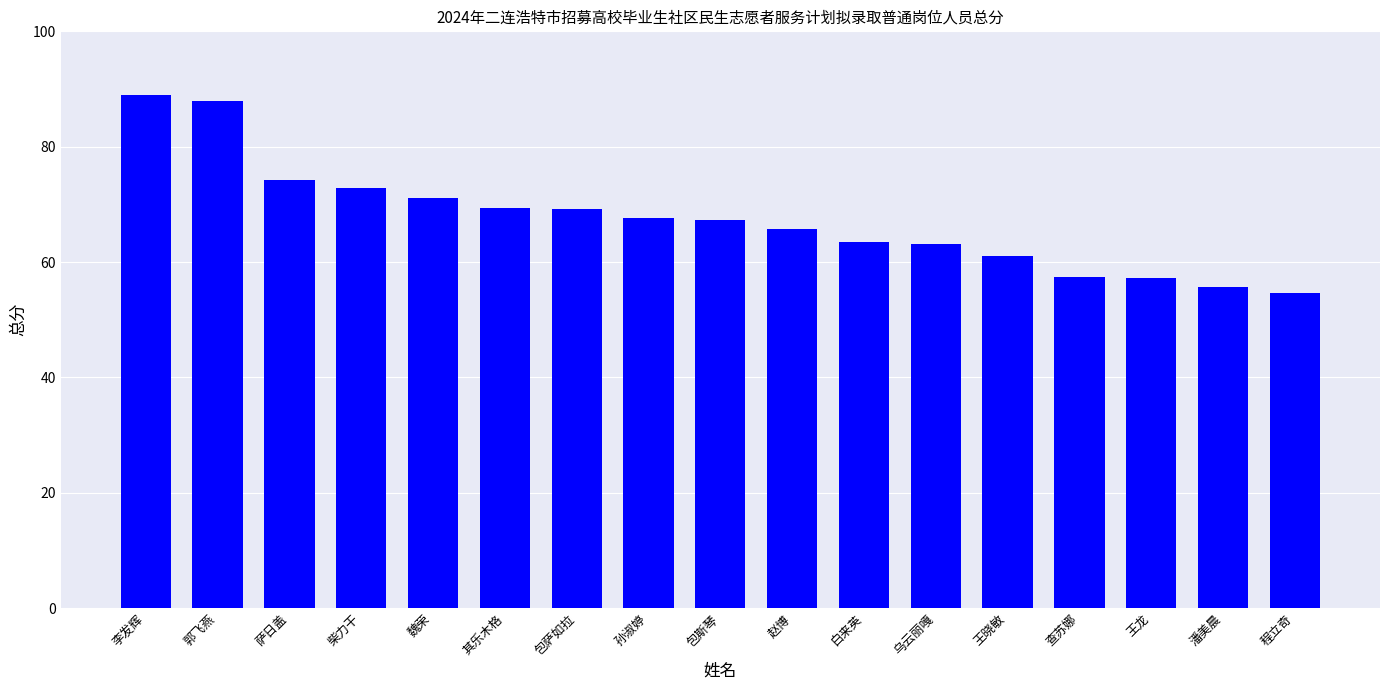

Does the chart contain any negative values?

No